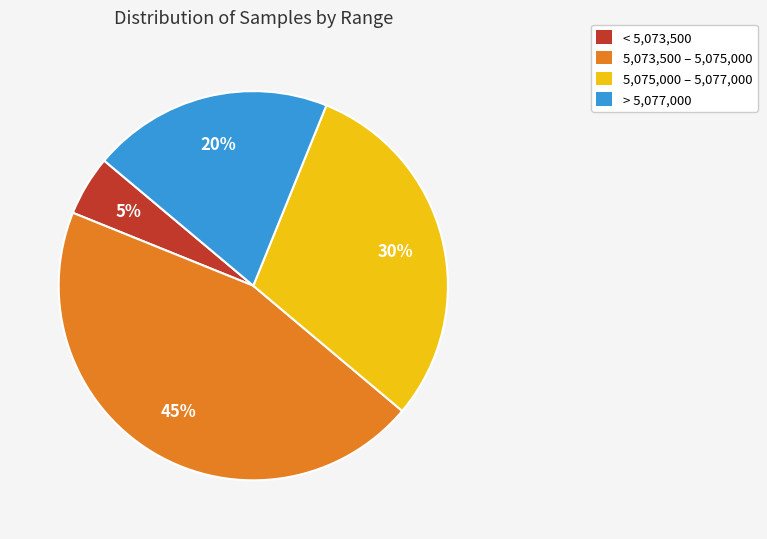

Rank the categories by value from lowest to highest.

< 5,073,500, > 5,077,000, 5,075,000 – 5,077,000, 5,073,500 – 5,075,000